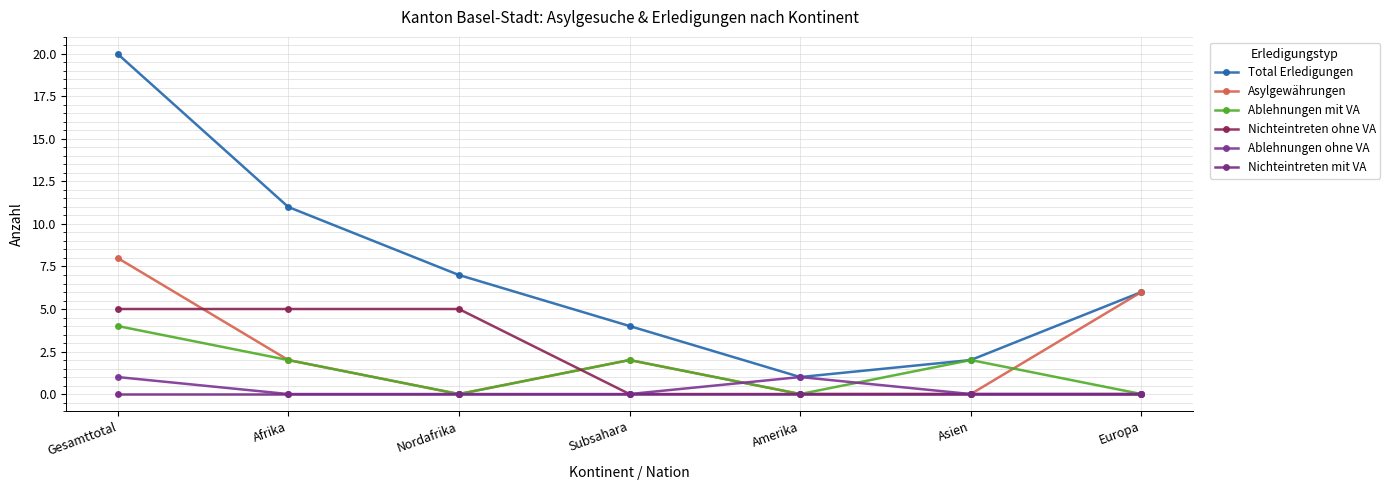

At which category is the sum across all series the highest?

Gesamttotal